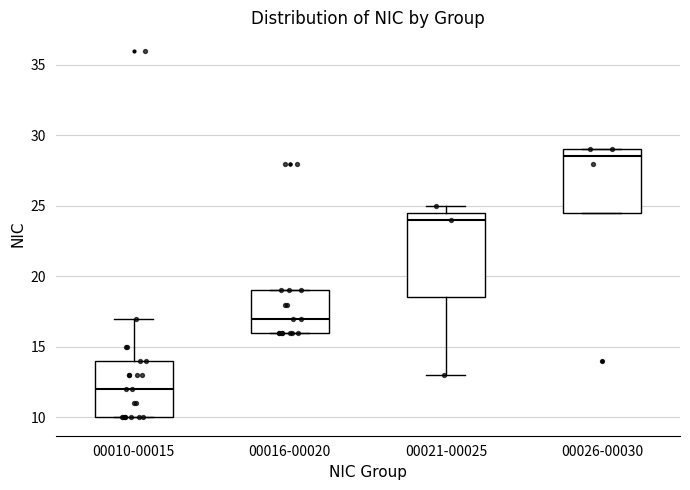

Which box is the tallest, from its lower edge to its upper edge?

00021-00025